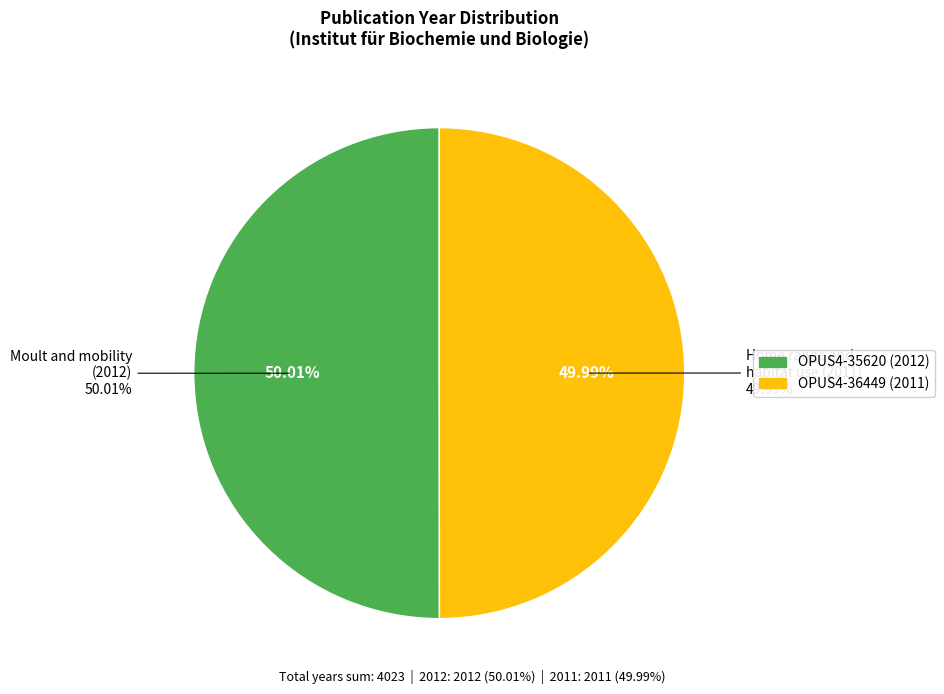

Is the sum of Wissenschaftlicher Artikel (2012) and Wissenschaftlicher Artikel (2011) greater than half?

Yes